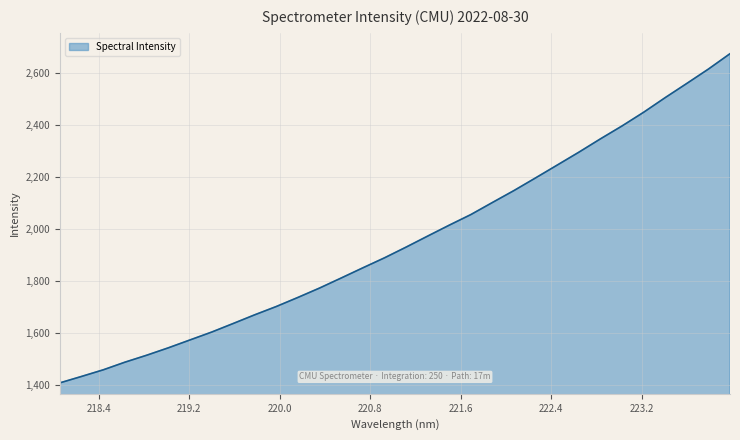

What is the maximum value shown in the chart?

2673.8